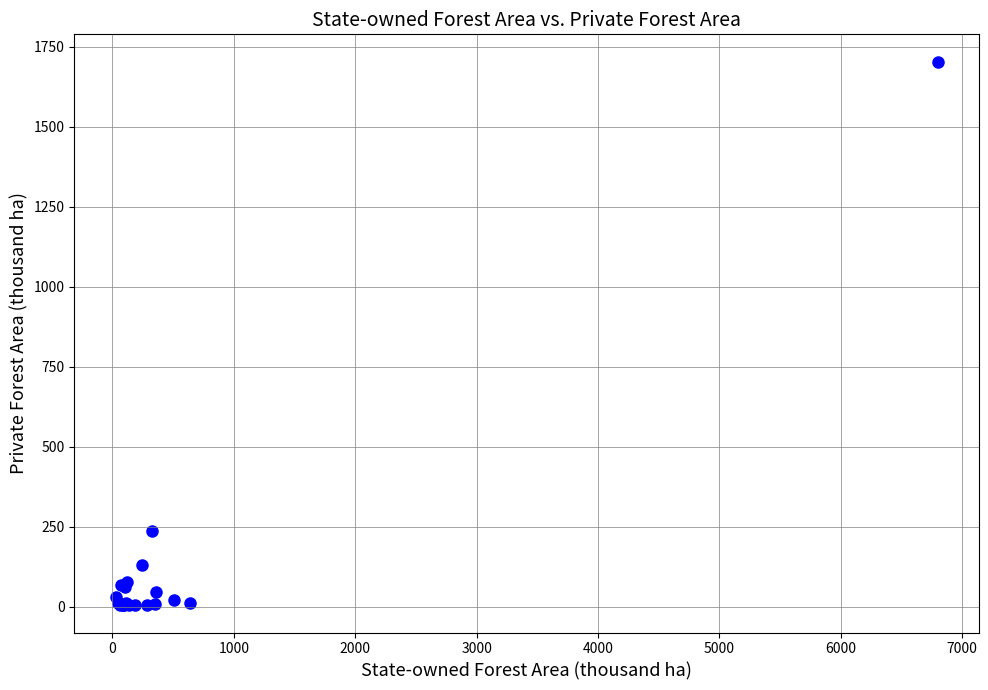

What Y value in the scatter plot is closest to 854?

237.6